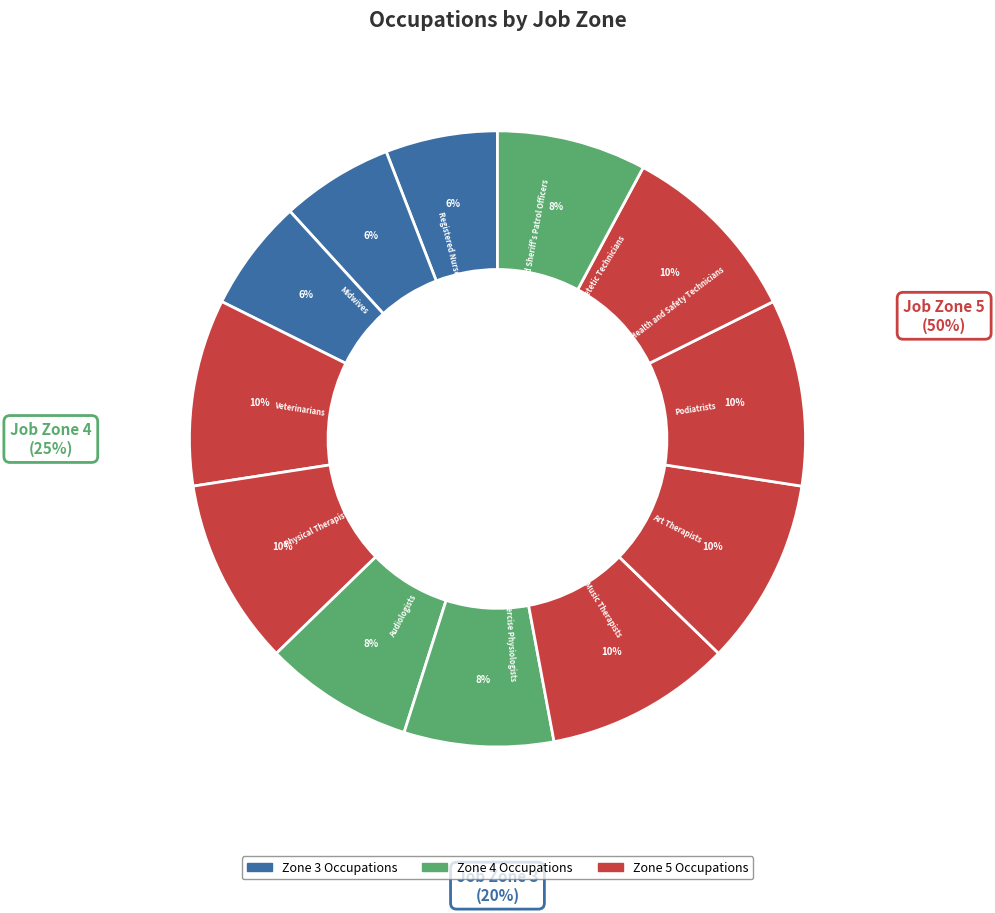

Count the number of slices in the pie.

12